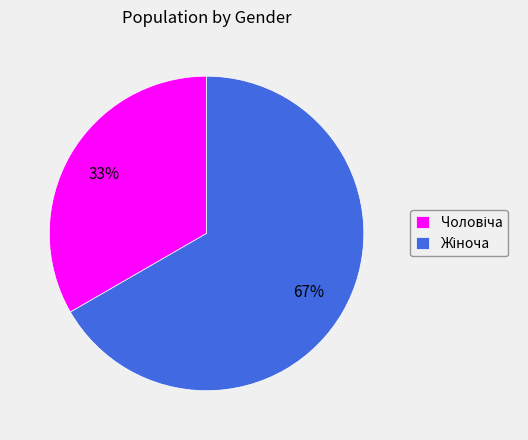

Is there any slice that represents more than half of the pie?

Yes